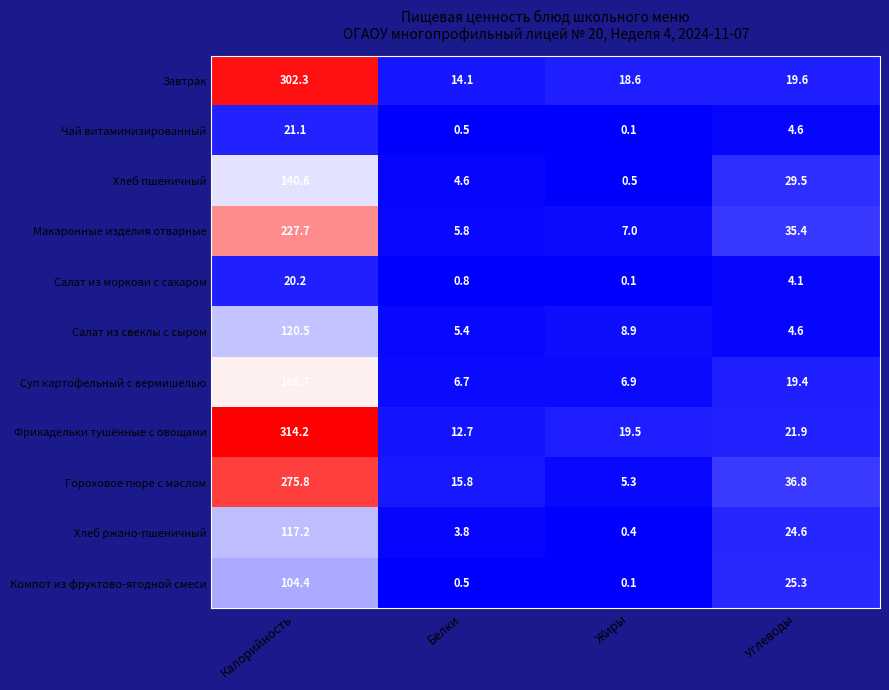

Which category has the lowest value across all series?

Жиры